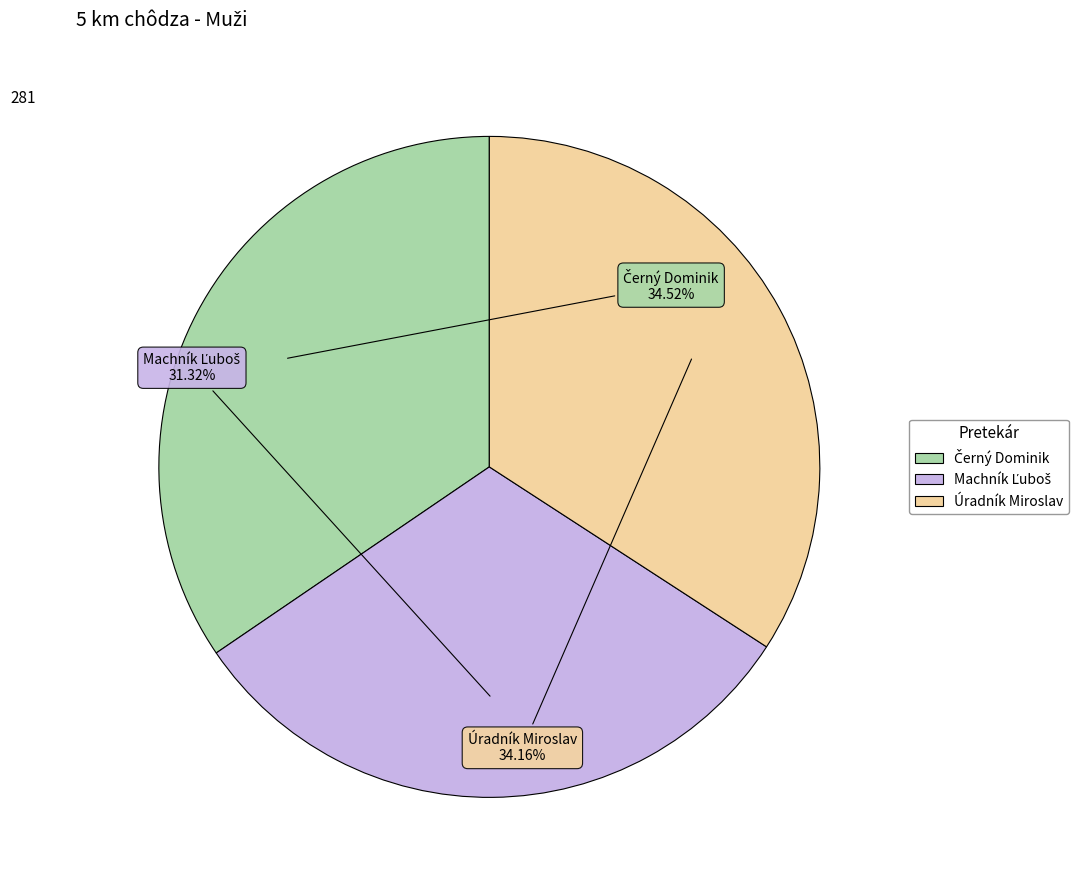

Is there a majority slice in this chart?

No